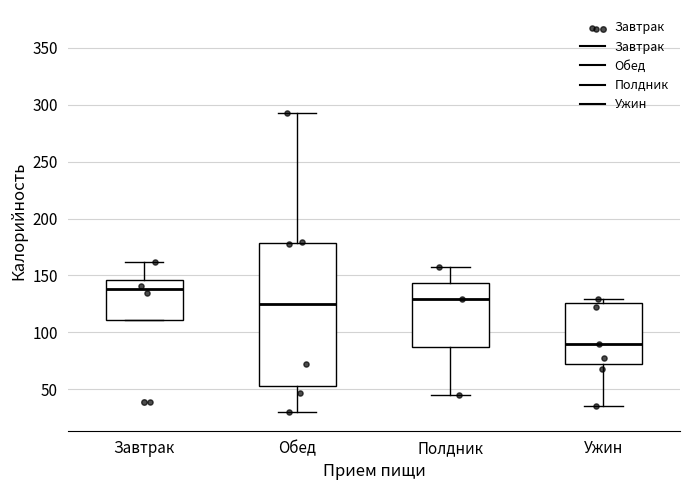

Comparing the boxes themselves (not the whiskers), which one is the tallest?

Обед